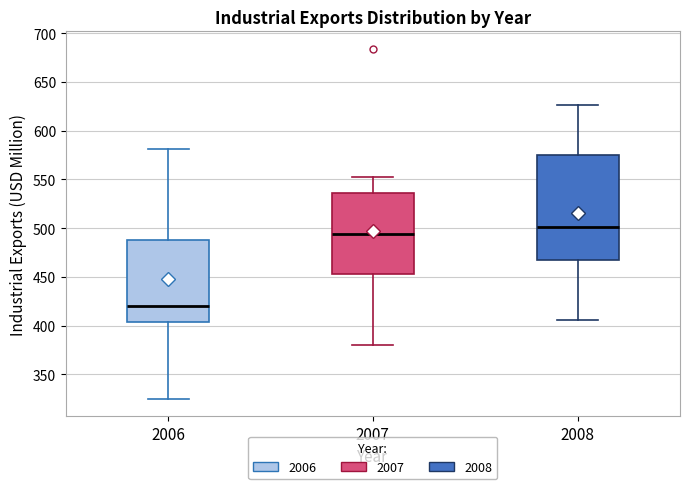

Comparing the boxes themselves (not the whiskers), which one is the tallest?

2008